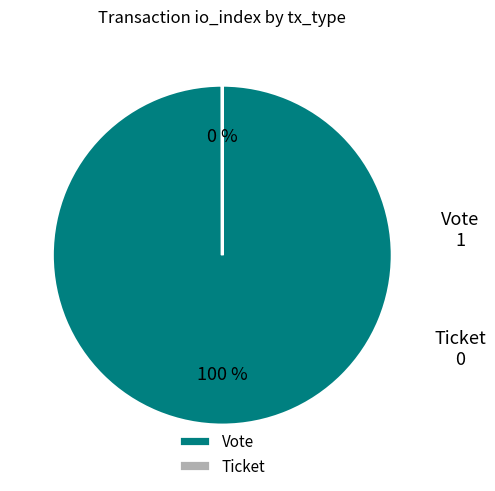

Is Vote the majority of the pie?

Yes